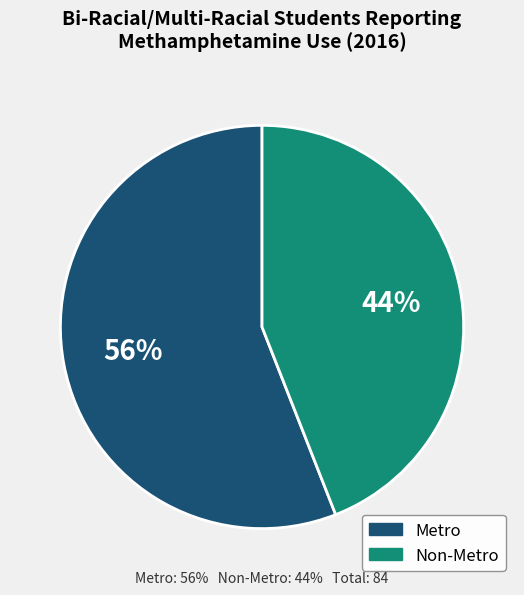

To the nearest percent, what portion does Metro represent?

56%